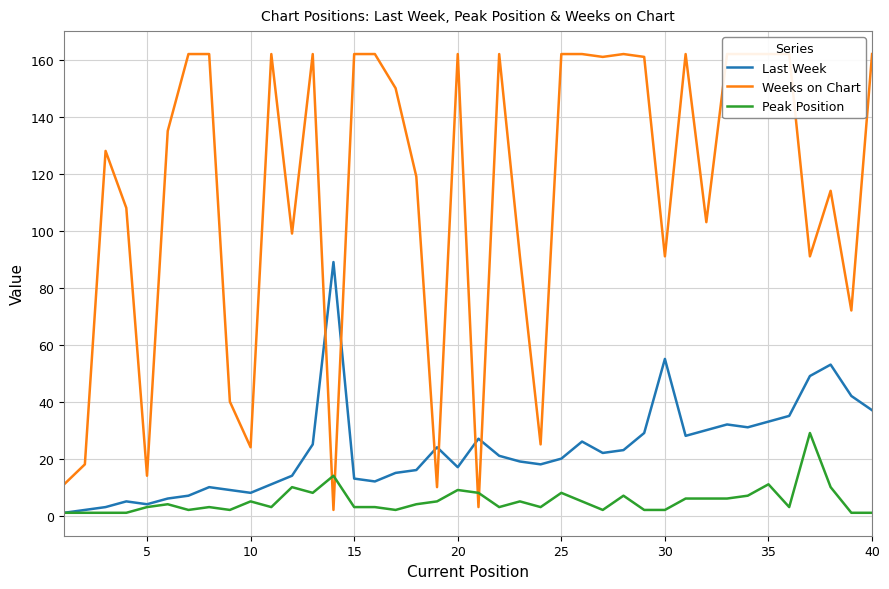

The value of Last Week at 35 is 33. True or false?

True